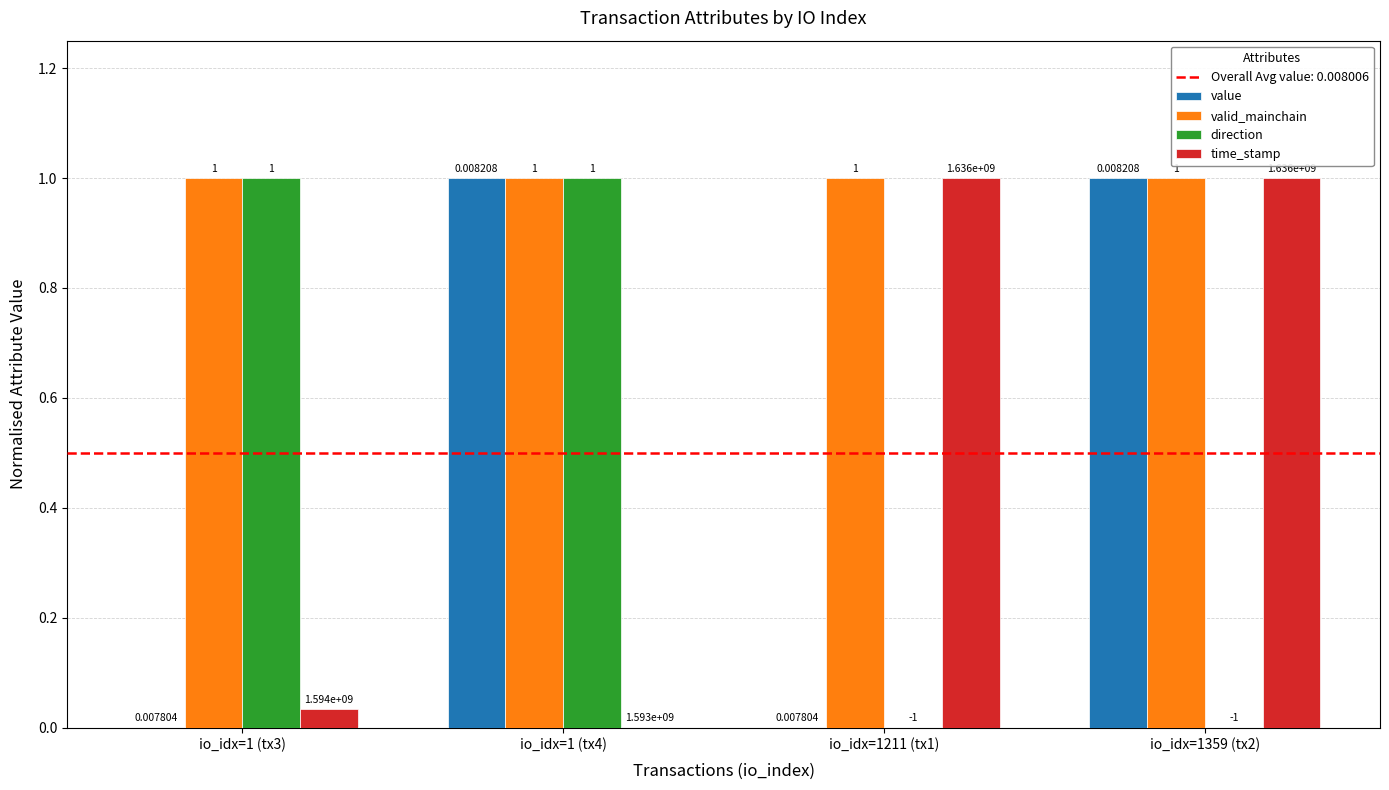

What is the sum of all direction values?

2.0